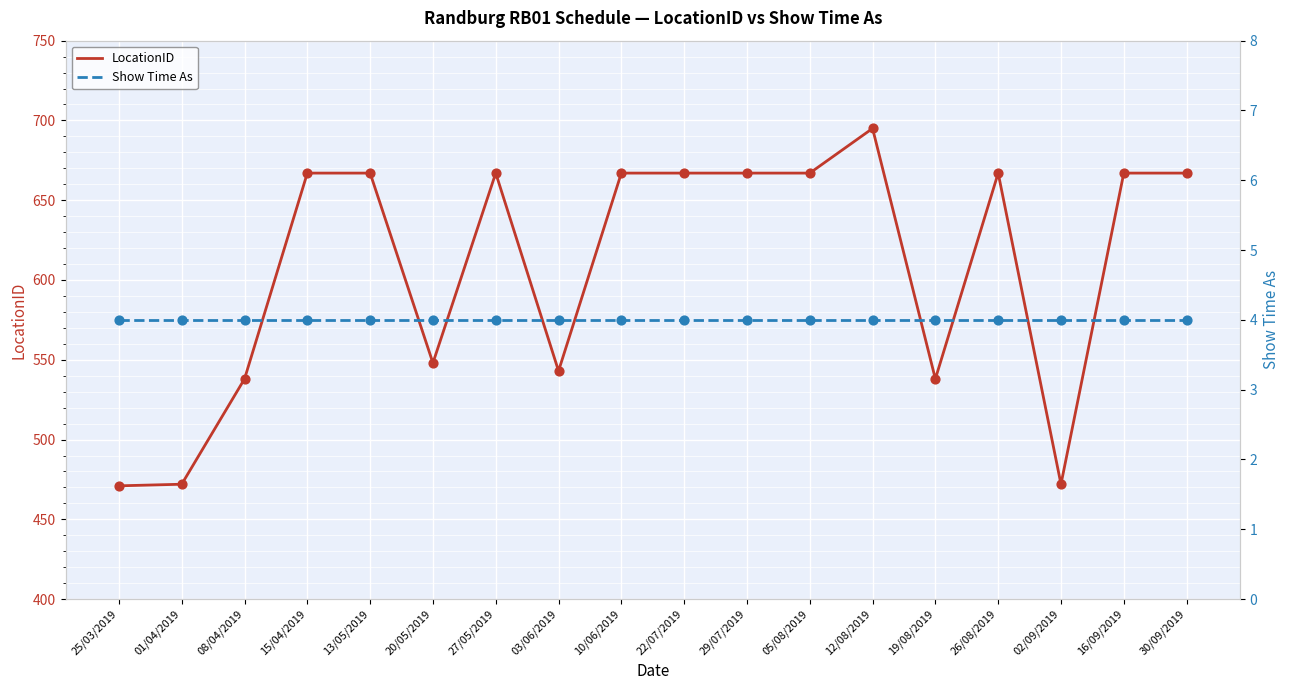

Which series has the largest total across all categories?

LocationID